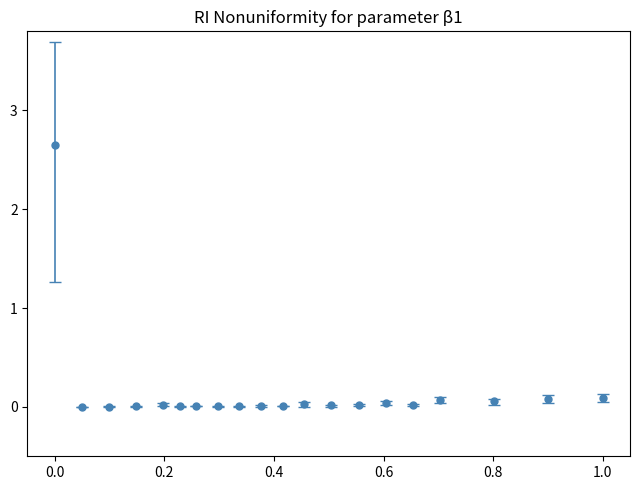

What is the sum of all values?

3.1